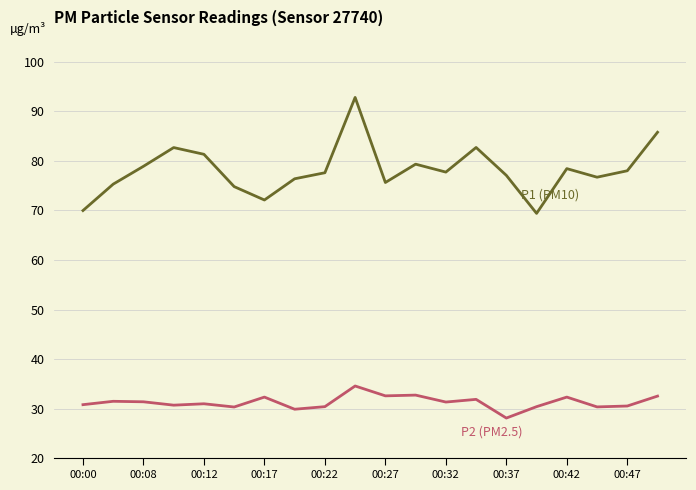

What is the minimum value shown in the chart?

28.1